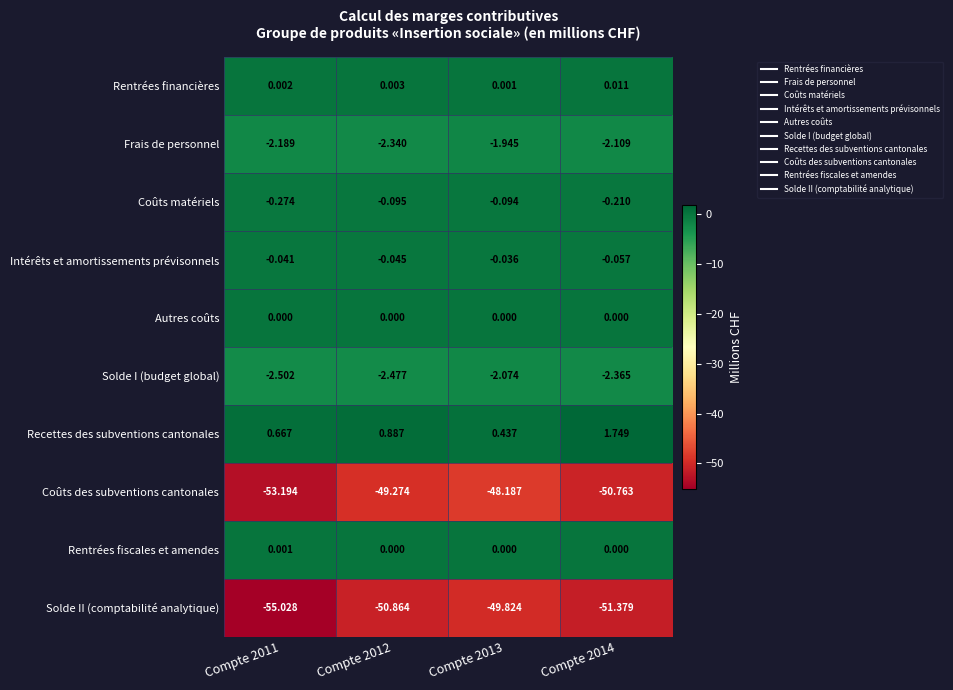

Between Compte 2011 and Compte 2012, which series saw the biggest shift?

Solde II (comptabilité analytique)